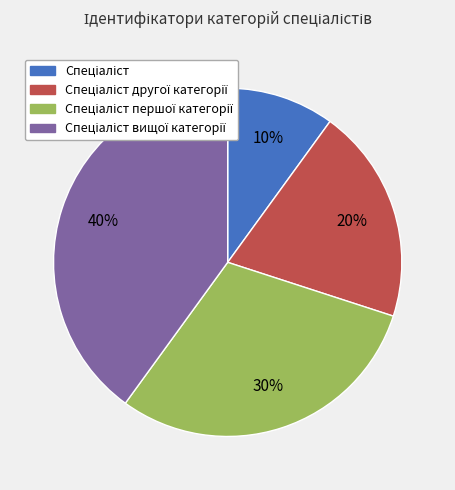

To the nearest percent, what is the difference between the largest and smallest slice percentages?

30%